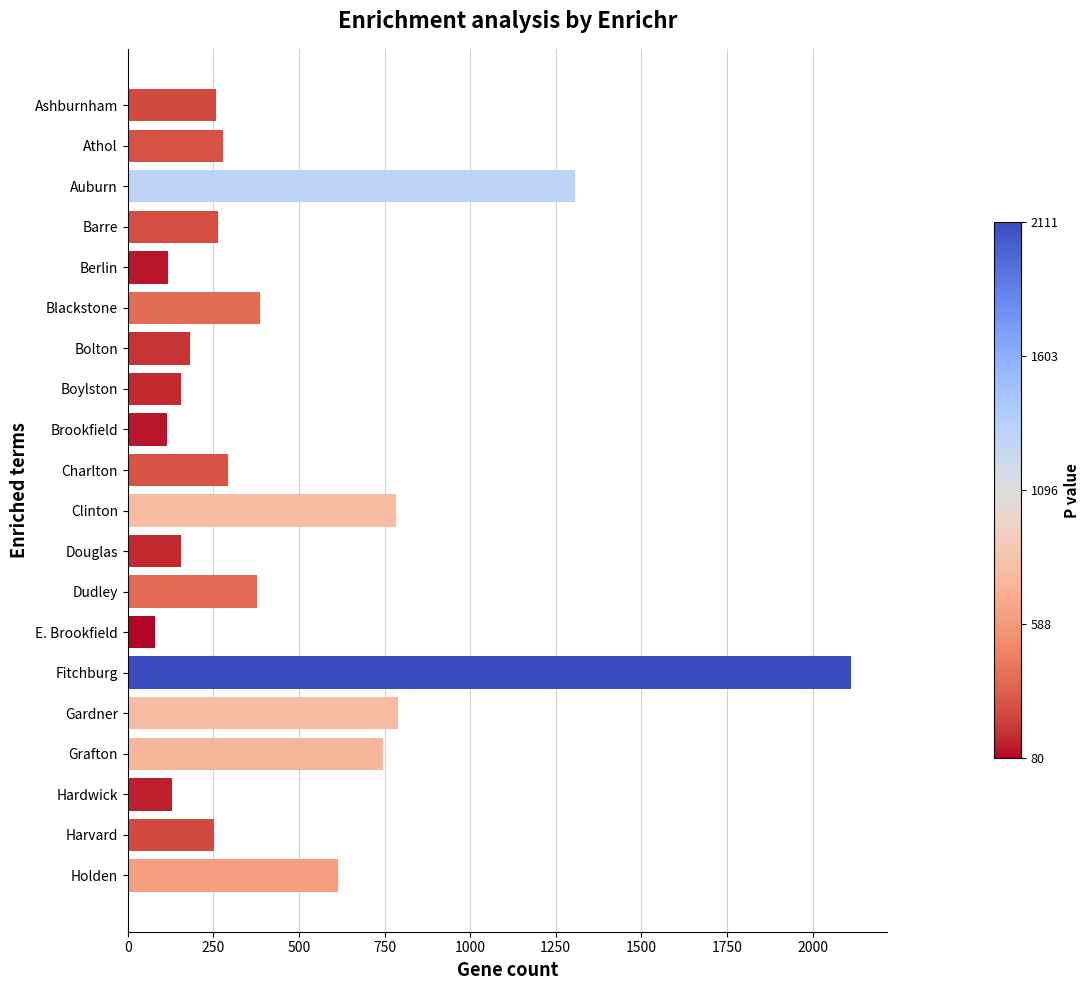

What is the average value?

469